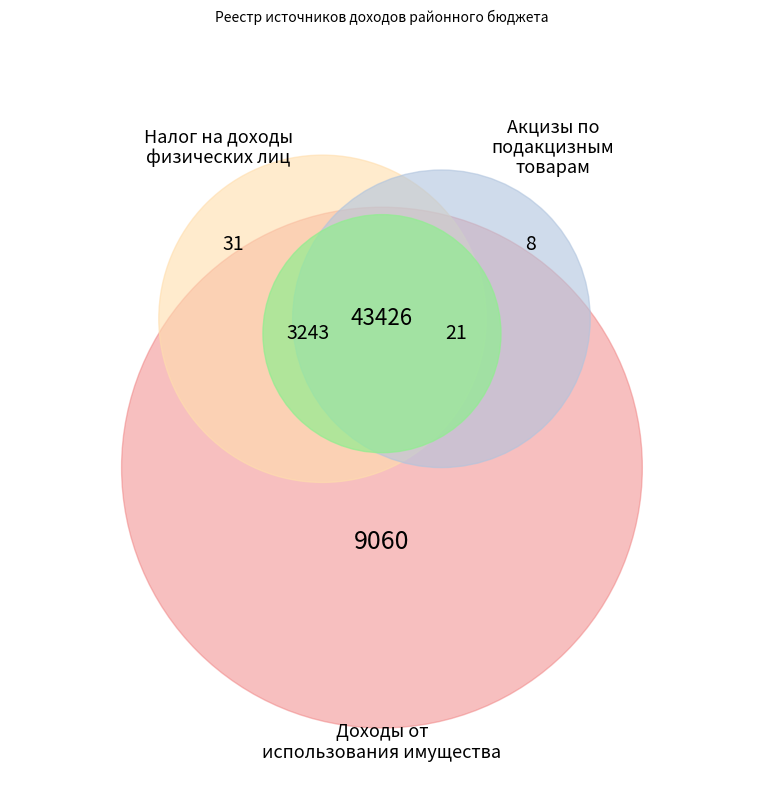

The Налоги на совокупный доход slice represents 19% of the pie. True or false?

False